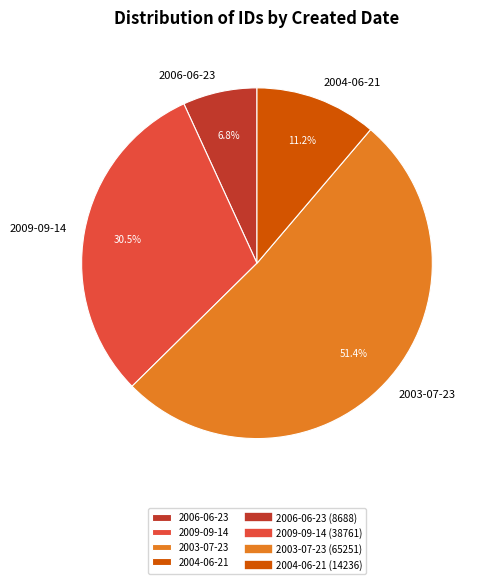

Rank the categories by value from lowest to highest.

2006-06-23, 2004-06-21, 2009-09-14, 2003-07-23